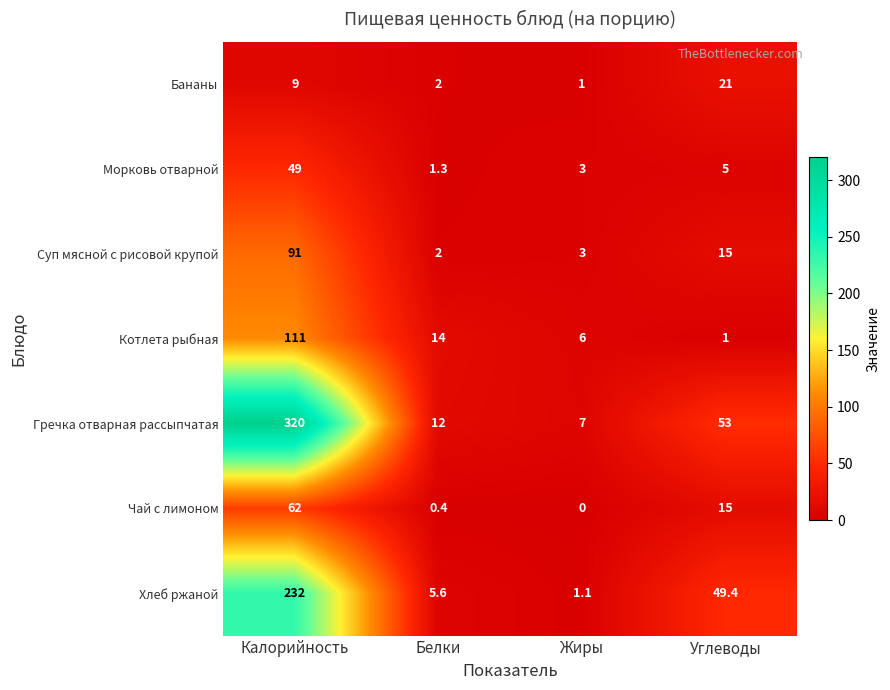

What is the total value across all series at Калорийность?

874.0